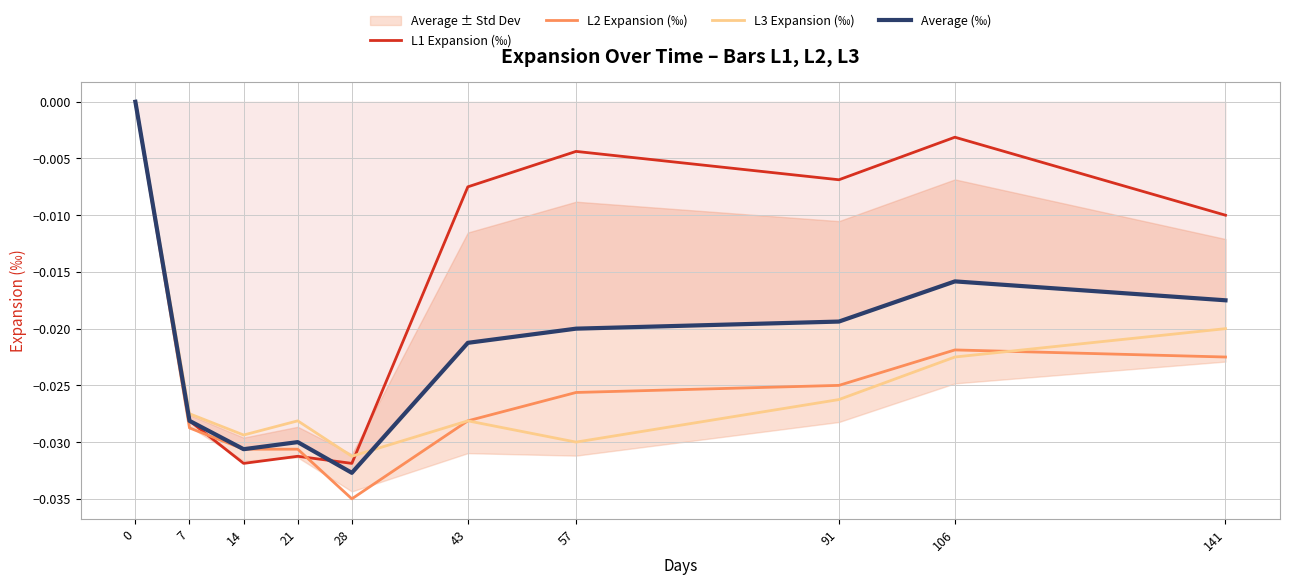

At which label does L2 Expansion (‰) reach its minimum?

28